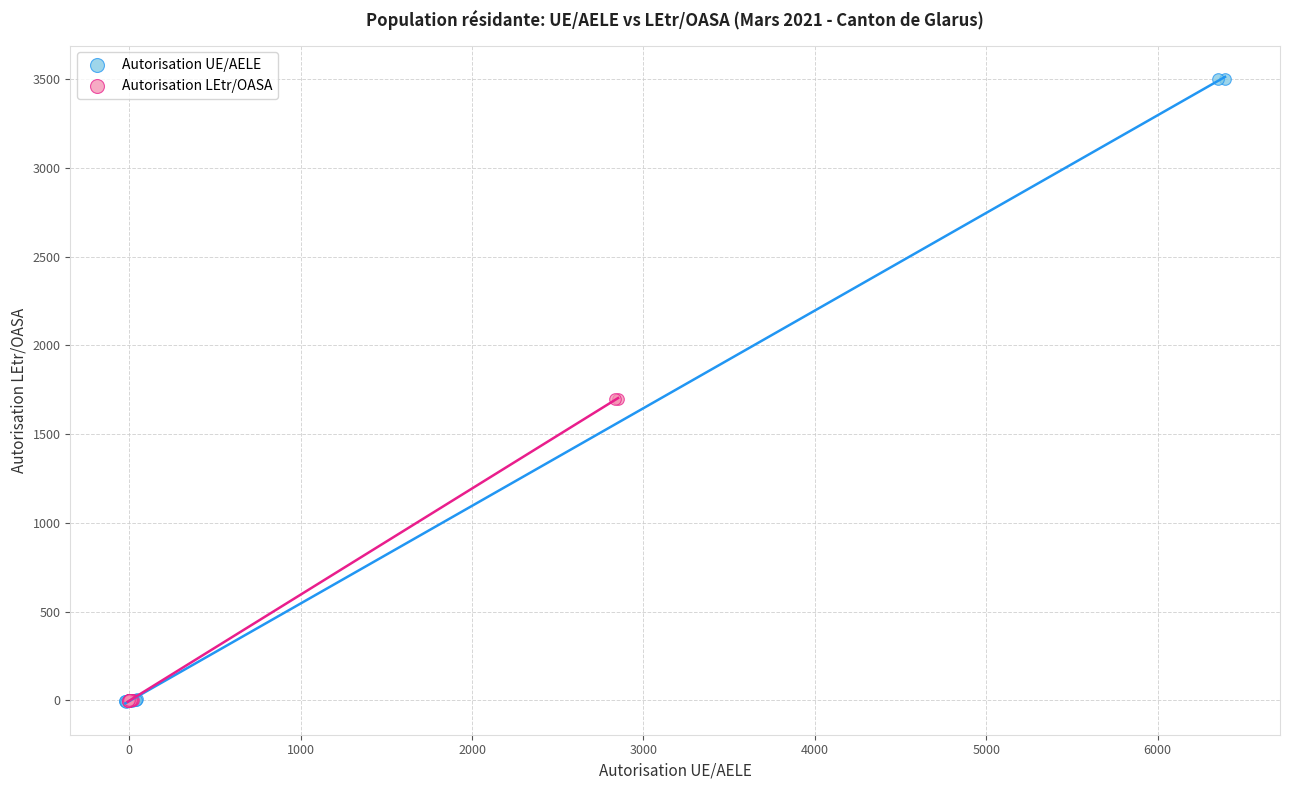

What are all the series names shown in the legend?

Autorisation UE/AELE, Autorisation LEtr/OASA